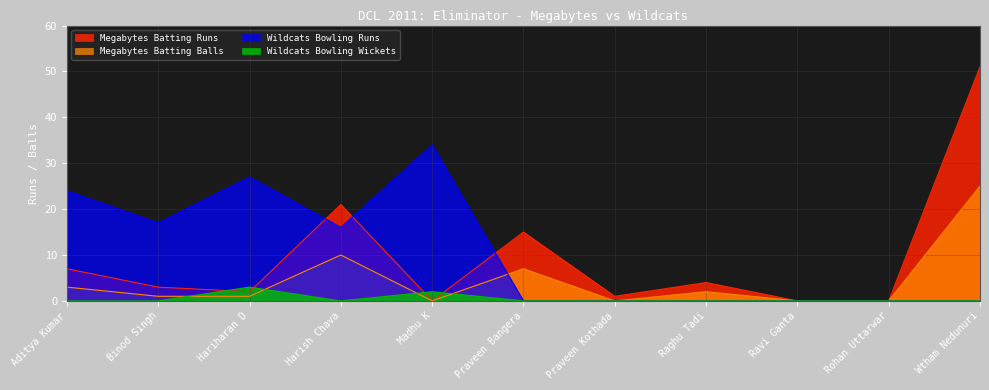

Between Praveen Bangera and Harish Chava, which is larger?

Harish Chava